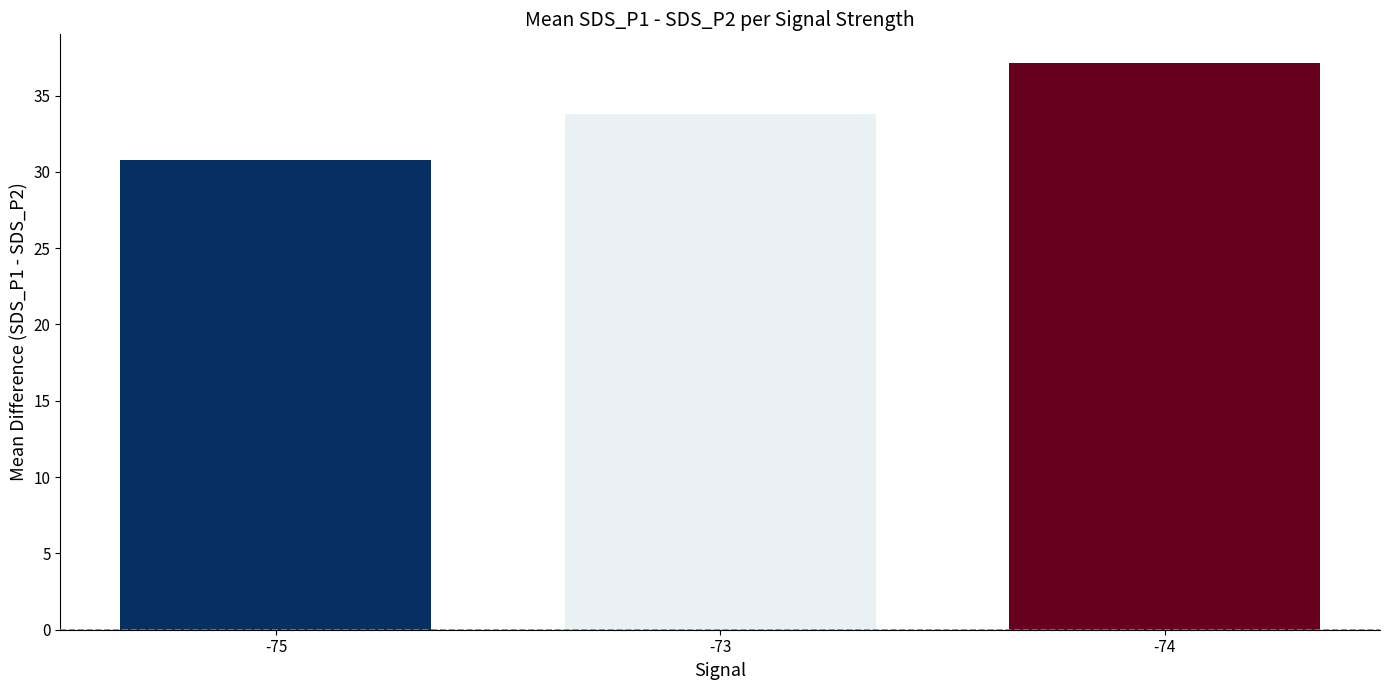

List the labels in order of value, smallest first.

-75, -73, -74